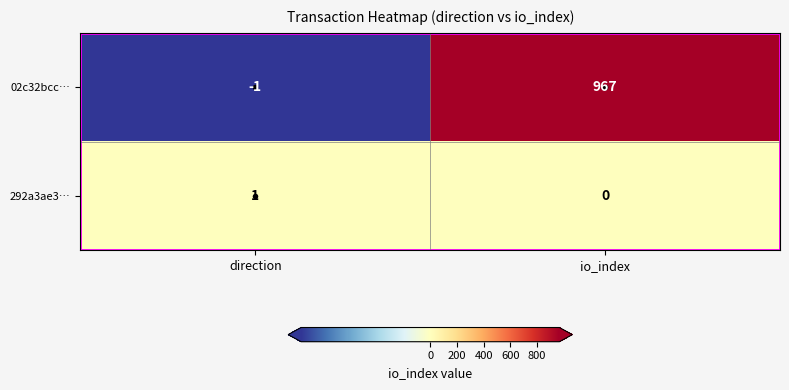

What is the difference between the highest and lowest values at direction?

2